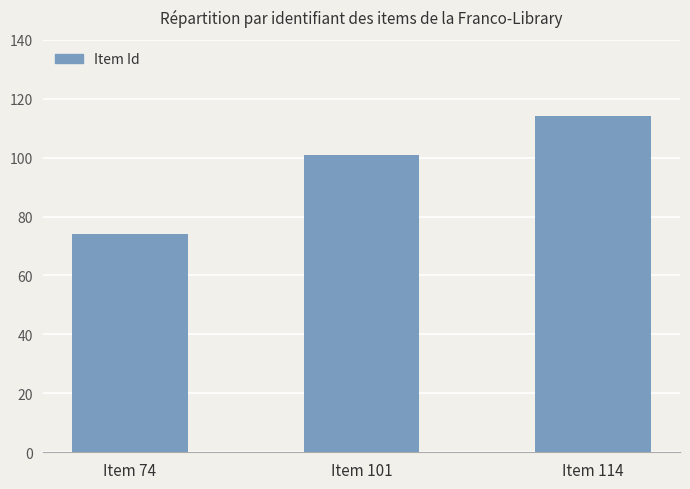

Rank the categories by value from lowest to highest.

Item 74, Item 101, Item 114